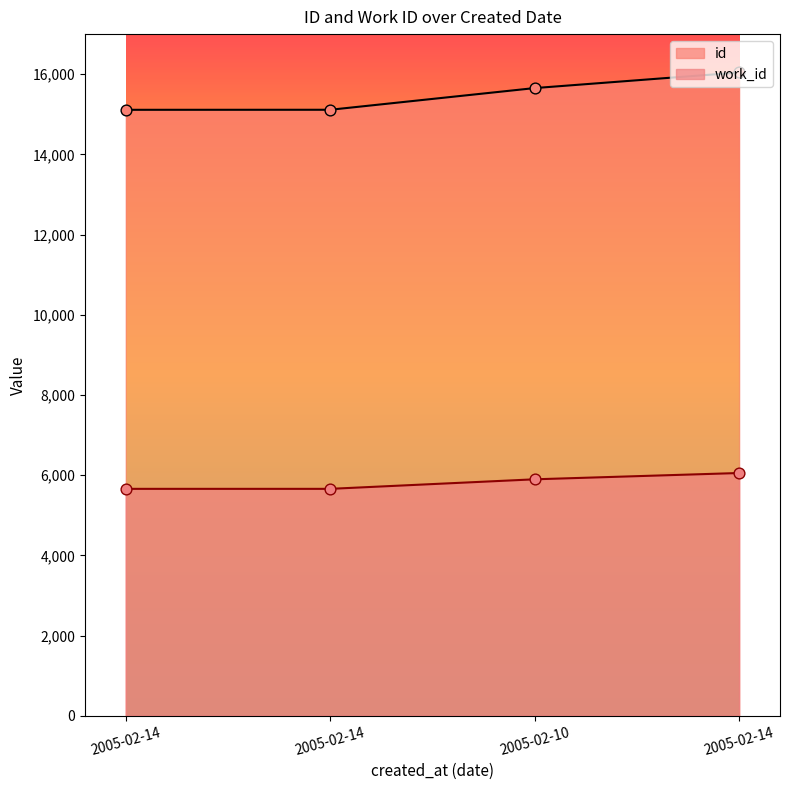

What is the total value across all series at 2005-02-14?

20770